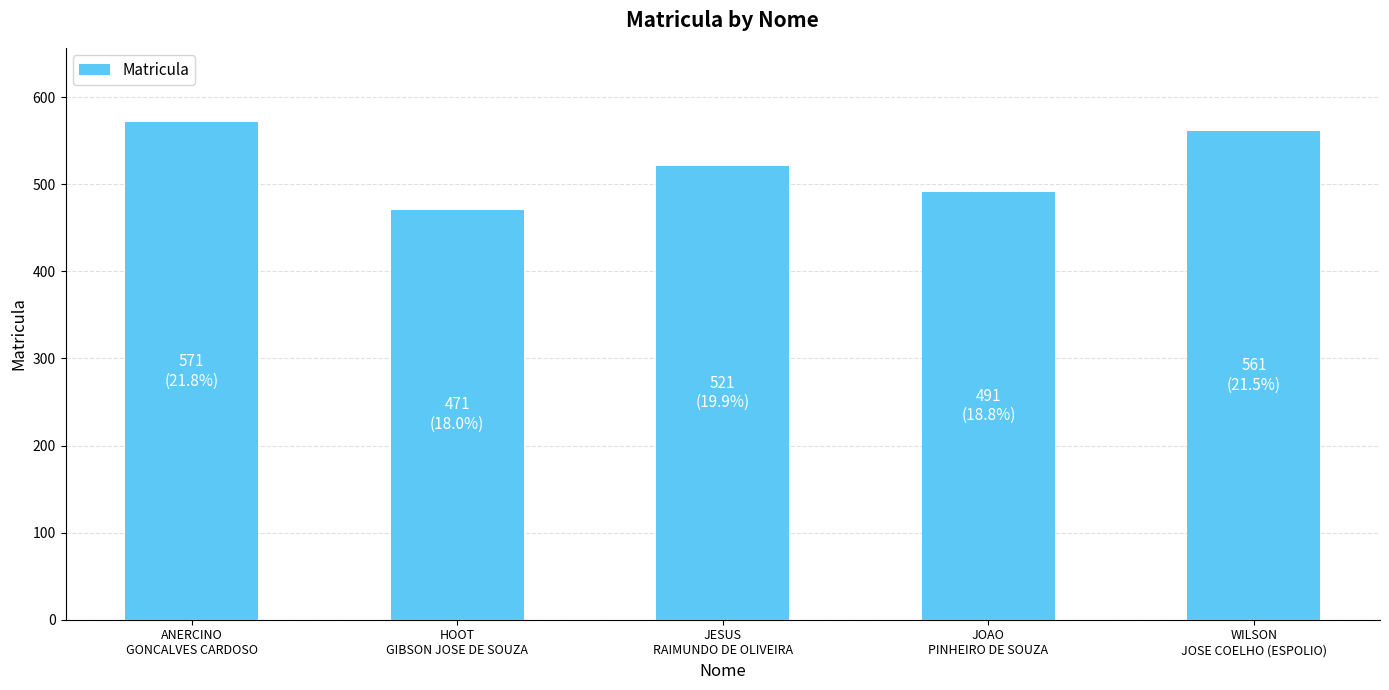

The value at WILSON
JOSE COELHO (ESPOLIO) is 561. True or false?

True